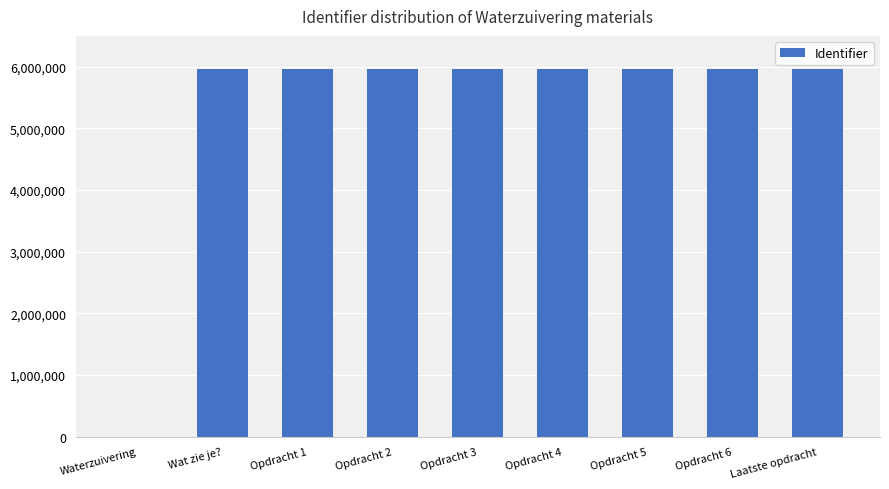

What is the maximum value shown in the chart?

5960540